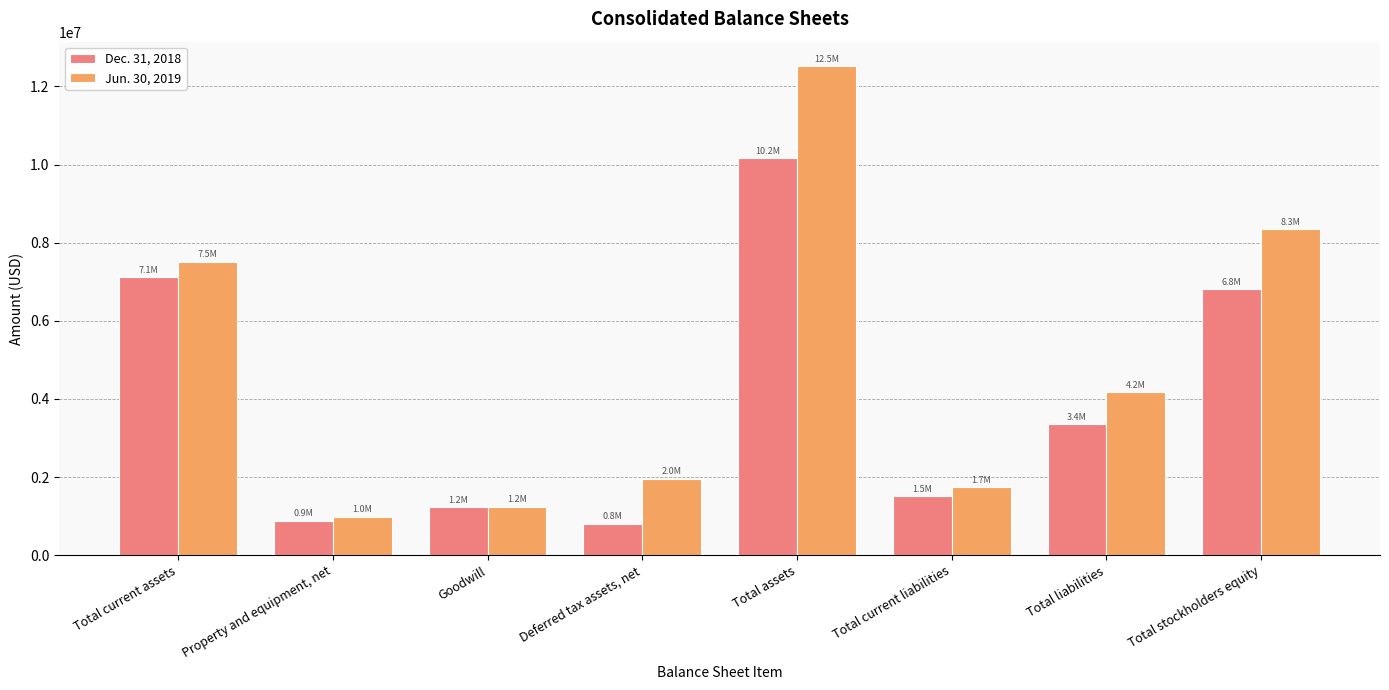

What are all the series names shown in the legend?

Dec. 31, 2018, Jun. 30, 2019